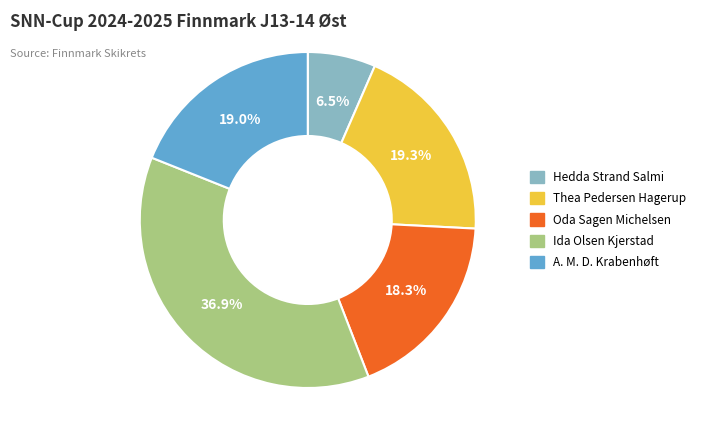

Count the number of slices in the pie.

5